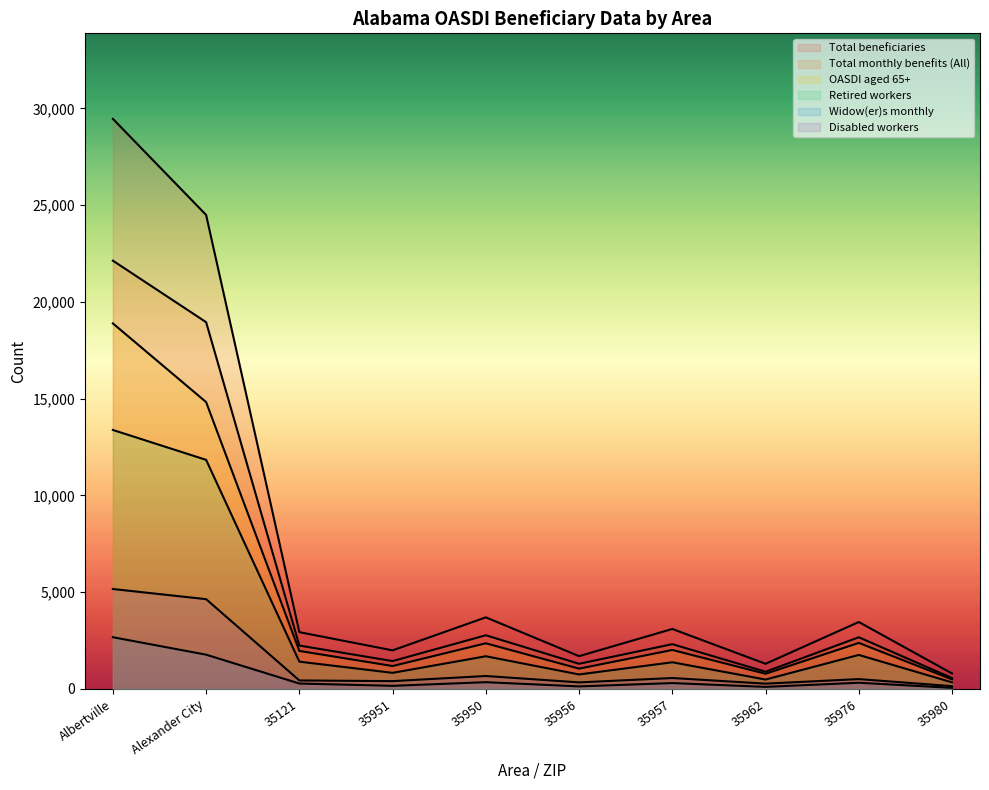

How many lines are shown in the chart?

6